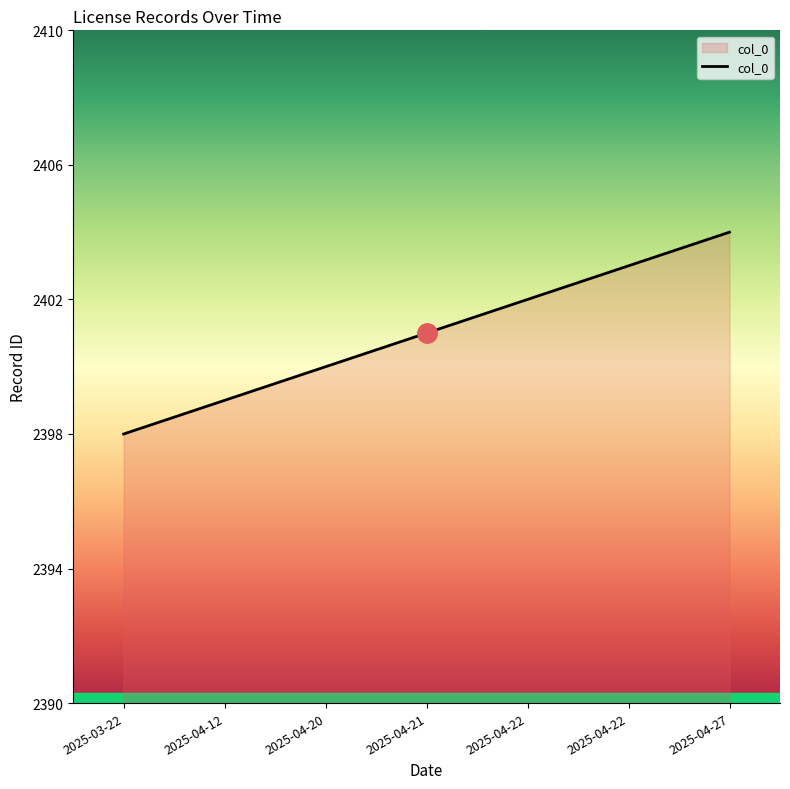

At which label is the value closest to 2401?

2025-04-21